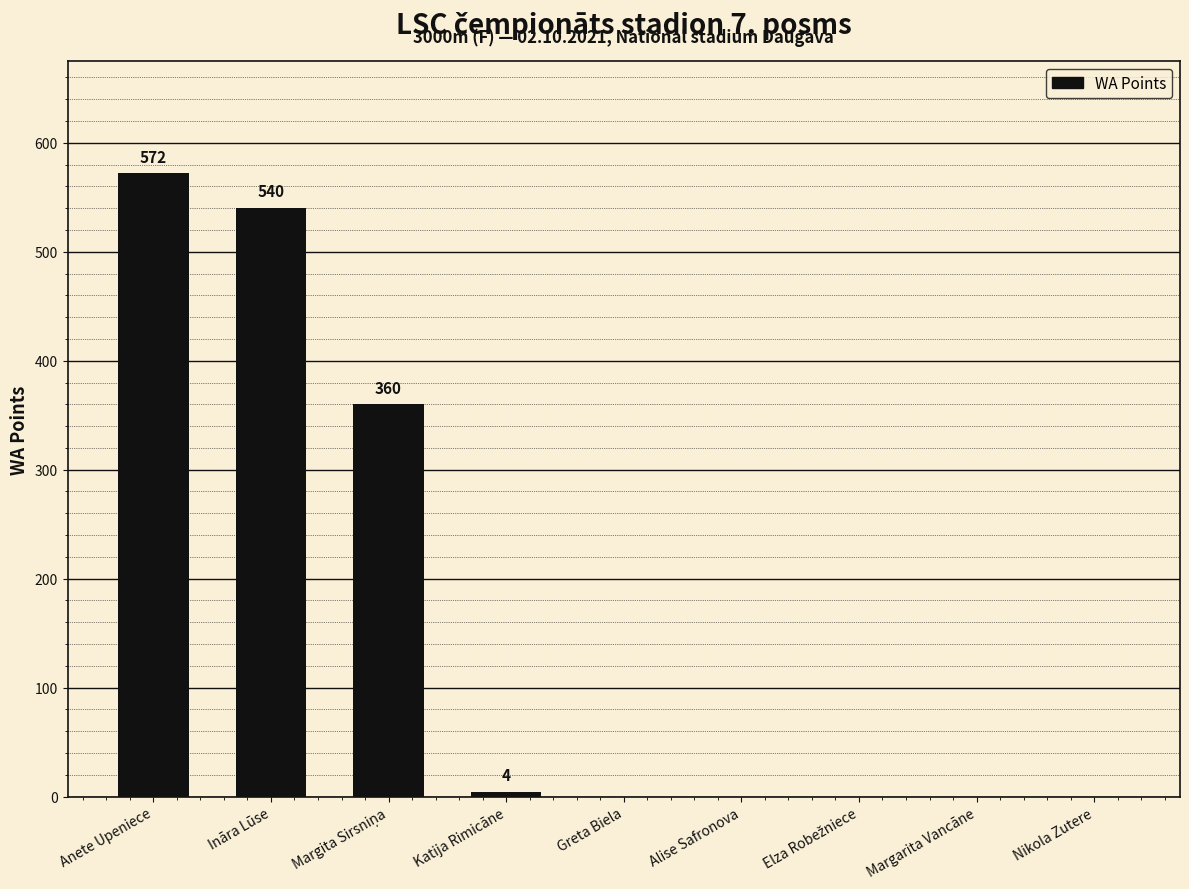

The chart shows a value of 572 at Anete Upeniece. True or false?

True